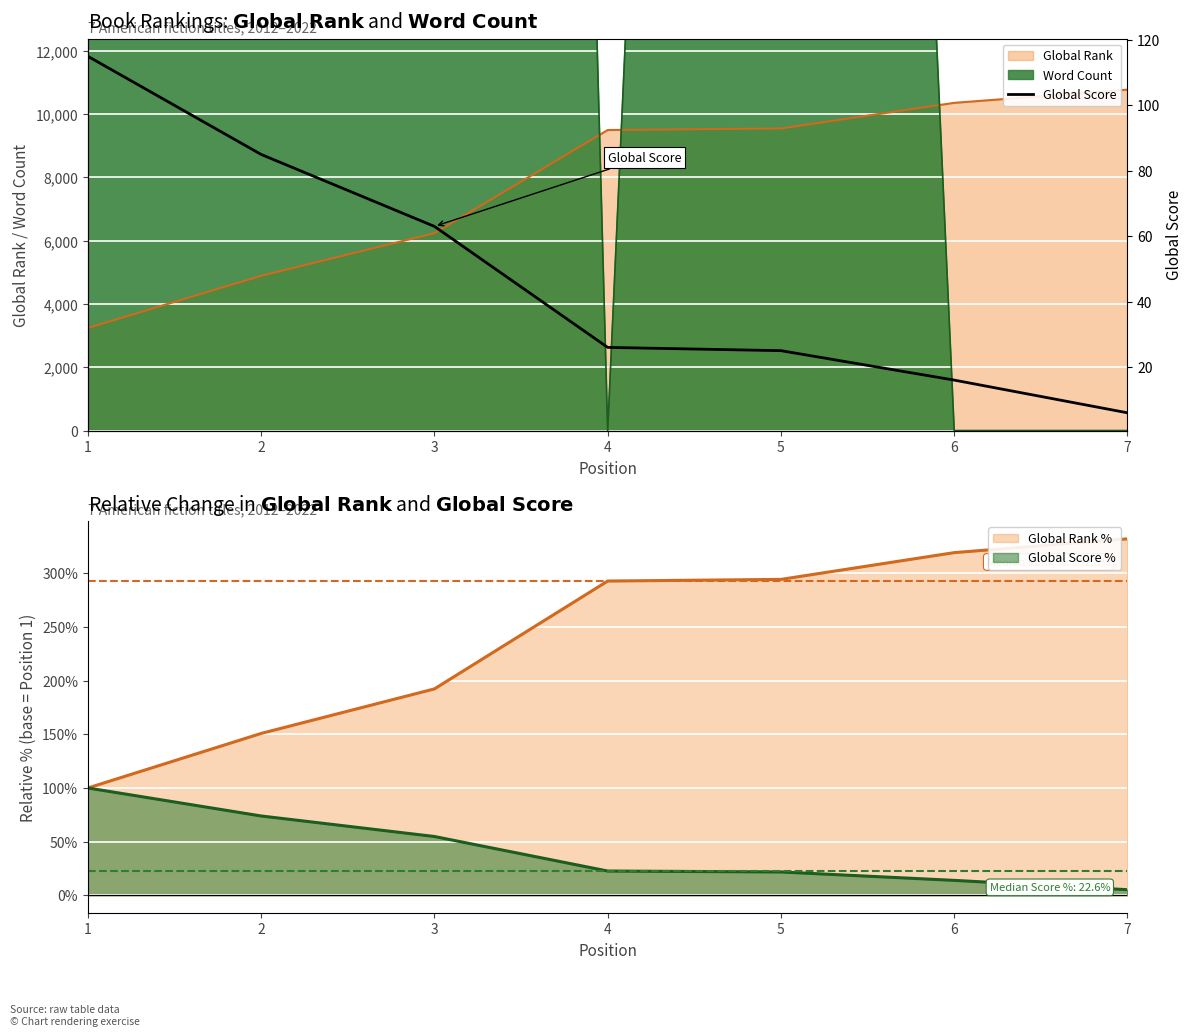

Reading left to right, transcribe all the data shown in this chart.

1=115	2=85	3=63	4=26	5=25	6=16	7=6